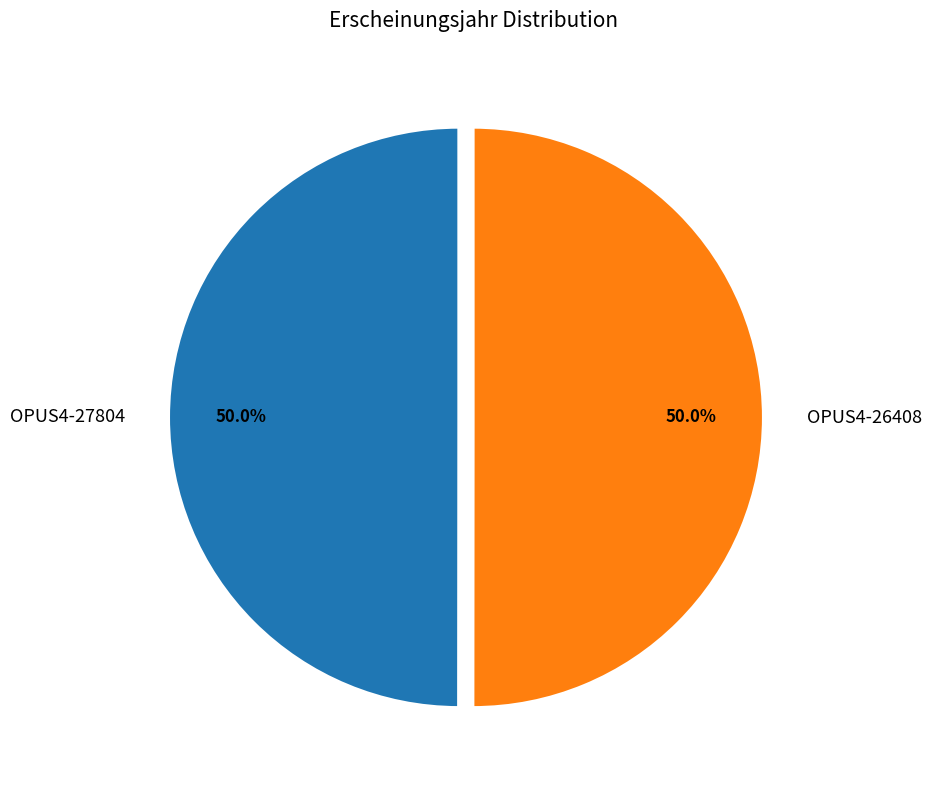

What percentage do OPUS4-27804 and OPUS4-26408 together represent?

100.0%